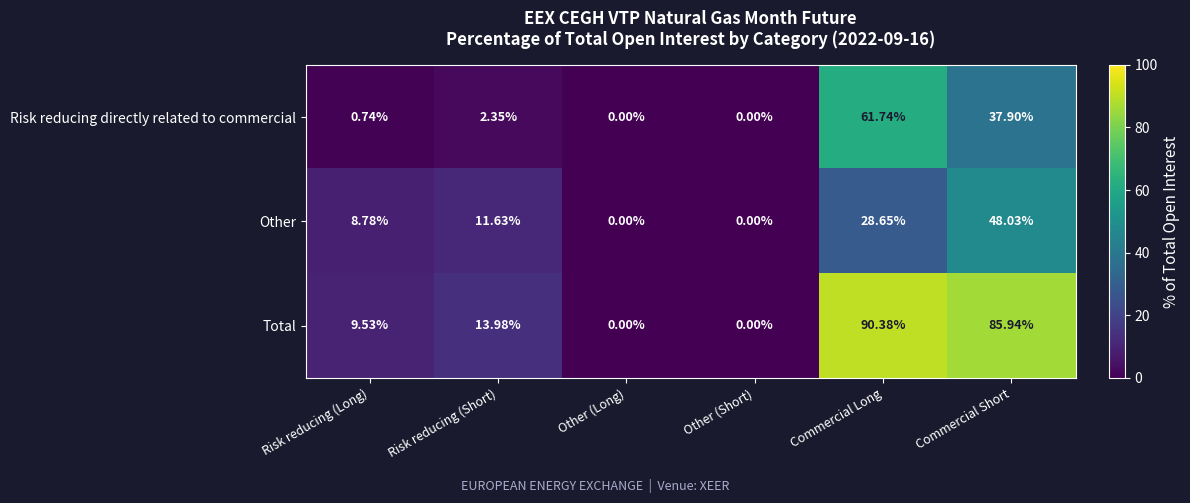

List the series in order of their peak value, highest first.

Total, Risk reducing directly related to commercial, Other